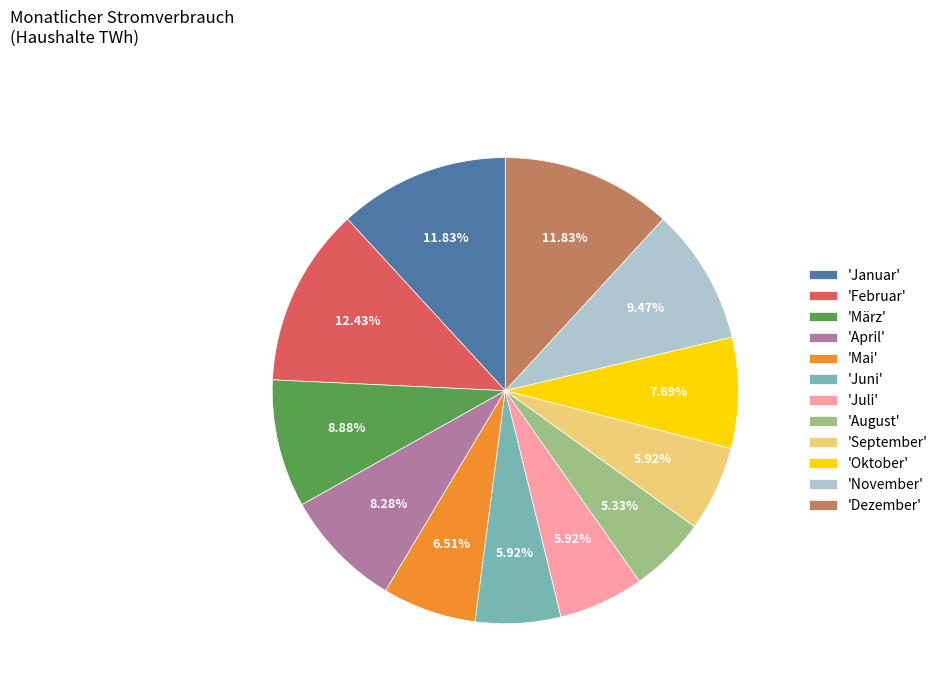

What is the smallest slice in the pie chart?

'August'